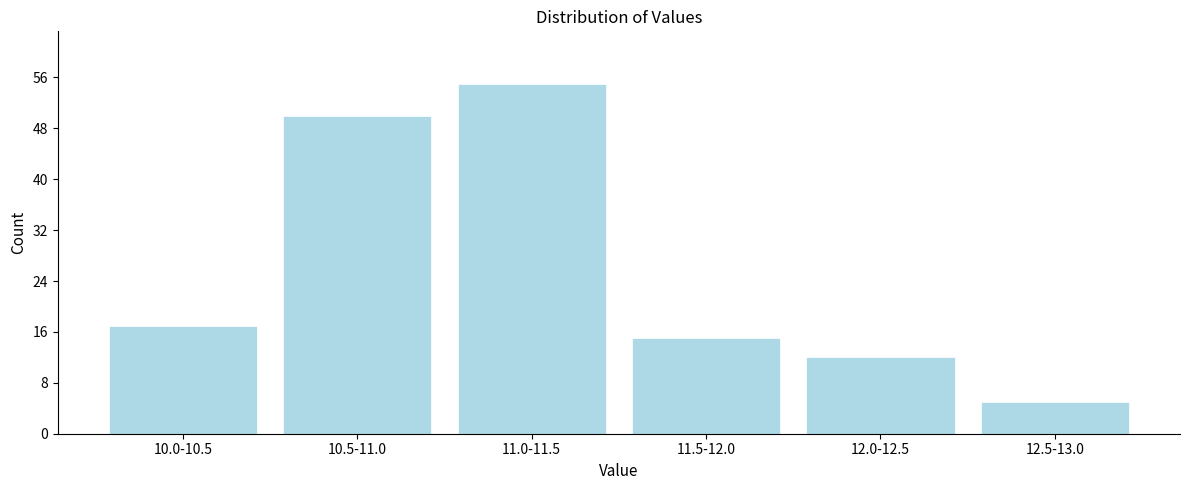

Reading left to right, list all the values displayed in this chart.

10.0-10.5=17	10.5-11.0=50	11.0-11.5=55	11.5-12.0=15	12.0-12.5=12	12.5-13.0=5